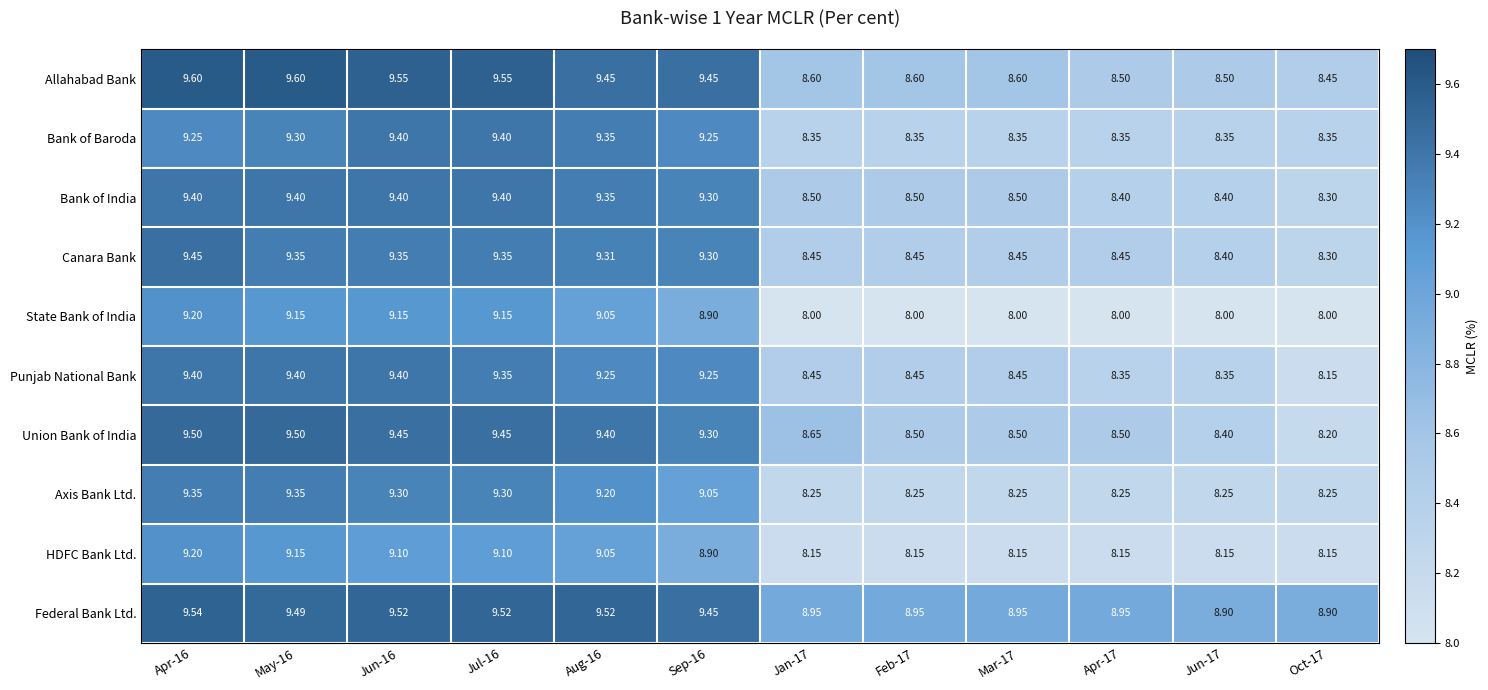

Which series has the largest total across all categories?

Federal Bank Ltd.